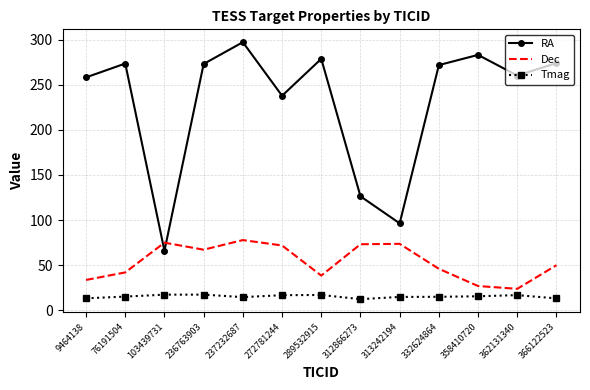

Which series has the largest total across all categories?

RA